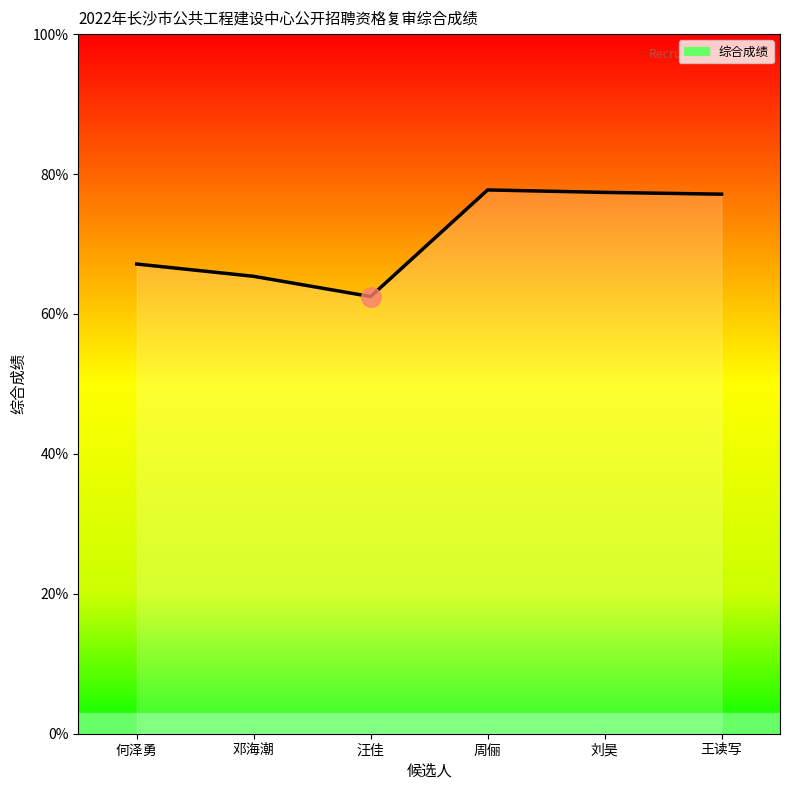

Rank the categories by value from lowest to highest.

汪佳, 邓海潮, 何泽勇, 王读写, 刘昊, 周俪